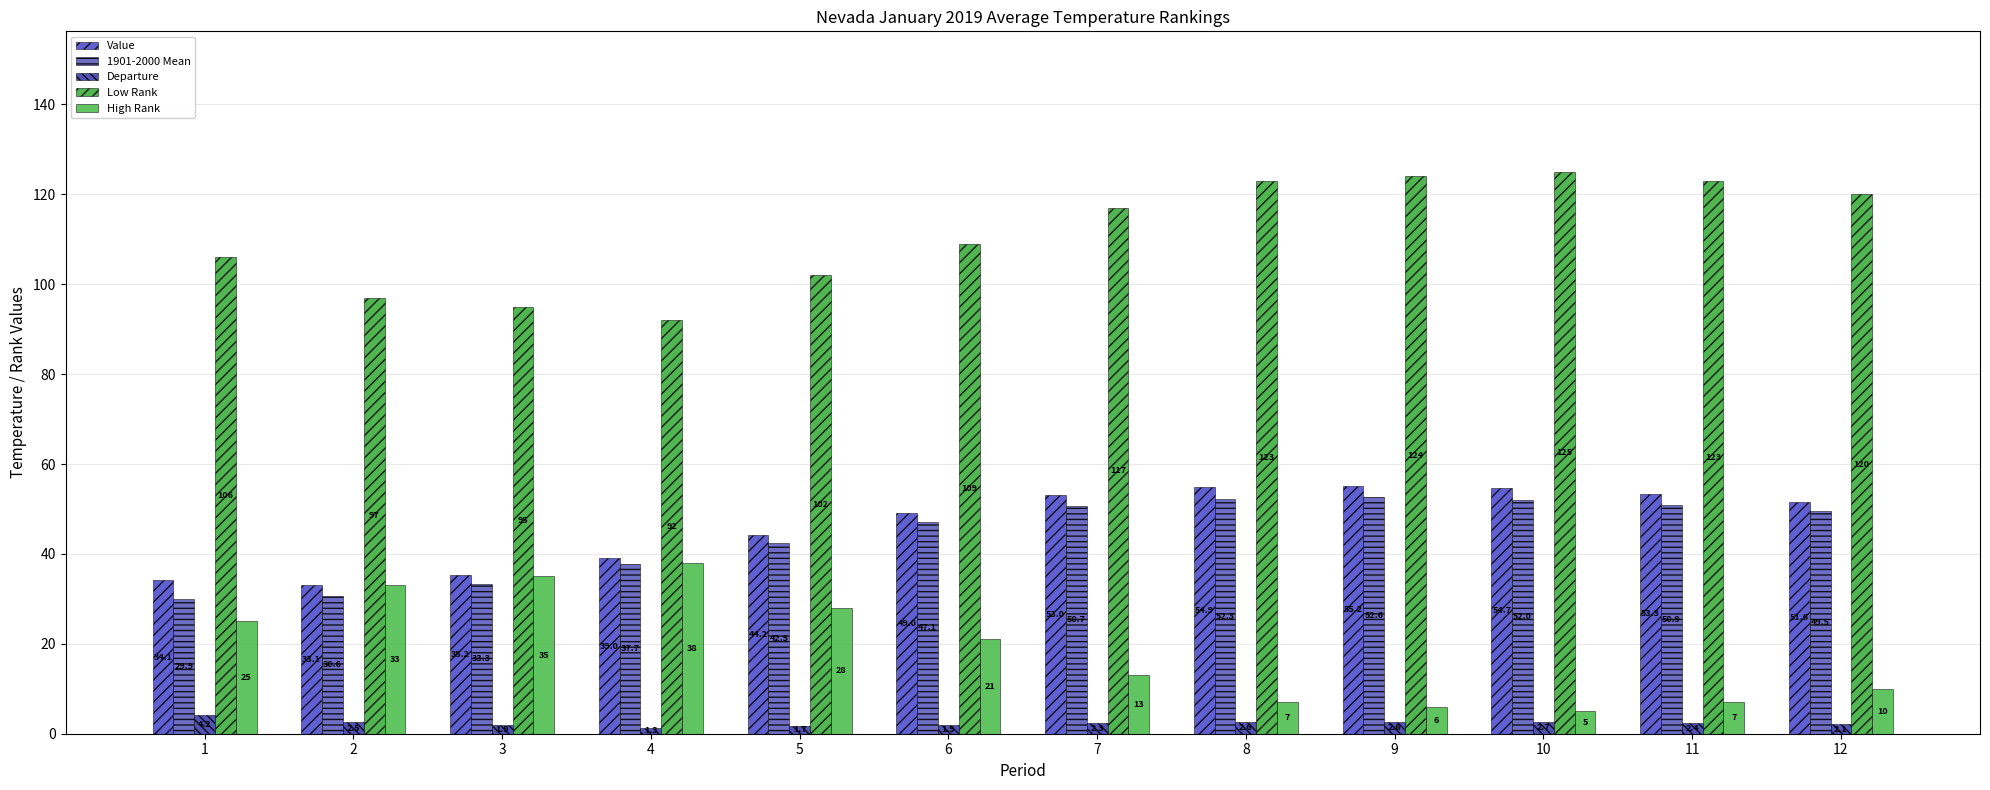

Does the chart contain stacked bars?

No